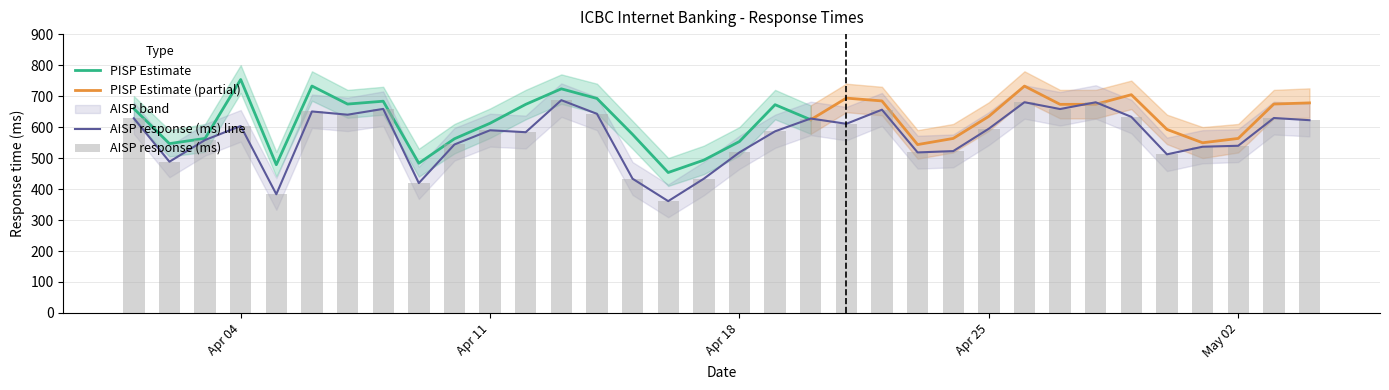

List the labels in order of value, largest first.

2022-04-13, 2022-04-26, 2022-04-28, 2022-04-08, 2022-04-27, 2022-04-22, 2022-04-06, 2022-04-14, 2022-04-07, 2022-04-29, 2022-05-03, 2022-04-01, 2022-04-20, 2022-05-04, 2022-04-21, 2022-04-04, 2022-04-25, 2022-04-11, 2022-04-19, 2022-04-12, 2022-04-03, 2022-04-10, 2022-05-02, 2022-05-01, 2022-04-24, 2022-04-18, 2022-04-23, 2022-04-30, 2022-04-02, 2022-04-17, 2022-04-15, 2022-04-09, 2022-04-05, 2022-04-16